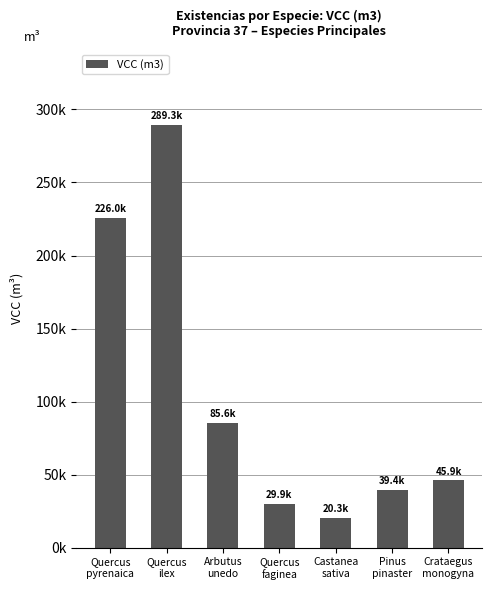

Are the bars horizontal?

No